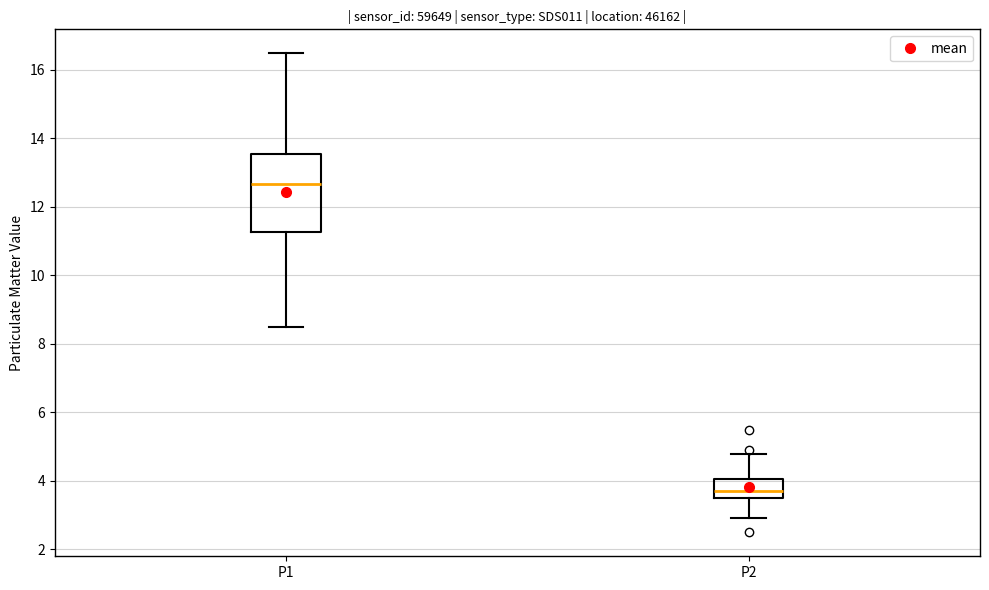

Which box is the tallest, from its lower edge to its upper edge?

P1